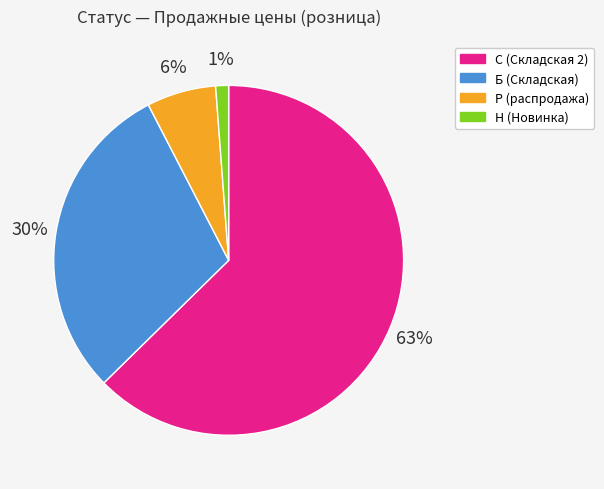

How many segments does this pie chart have?

4